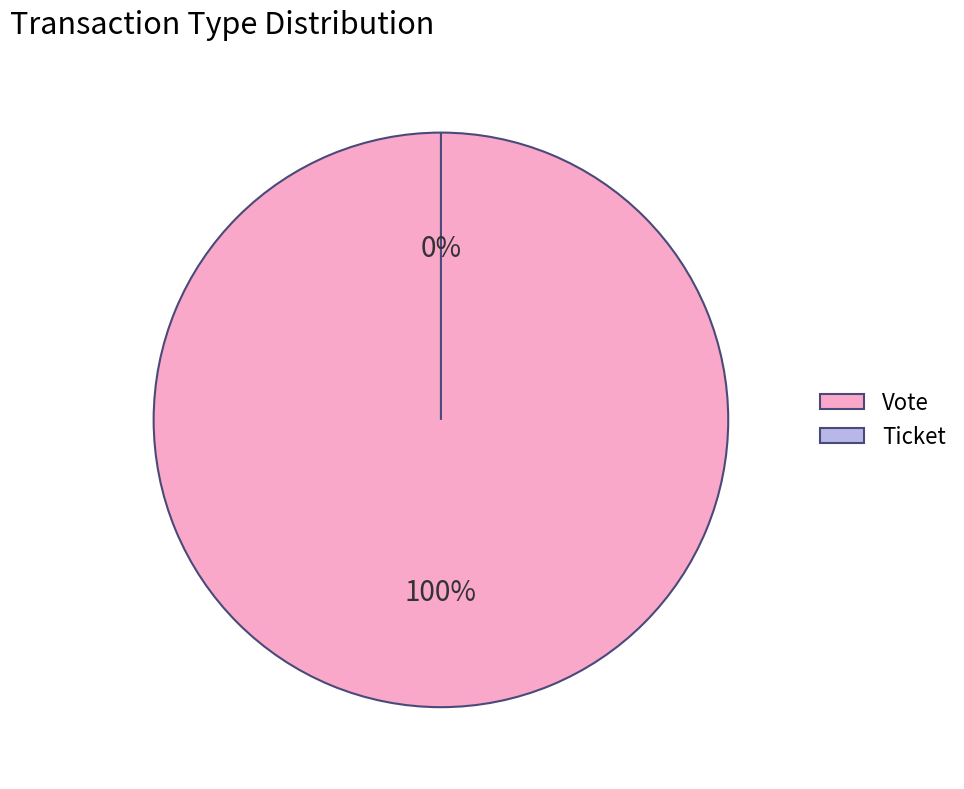

Combined, do Vote and Ticket account for over 50%?

Yes